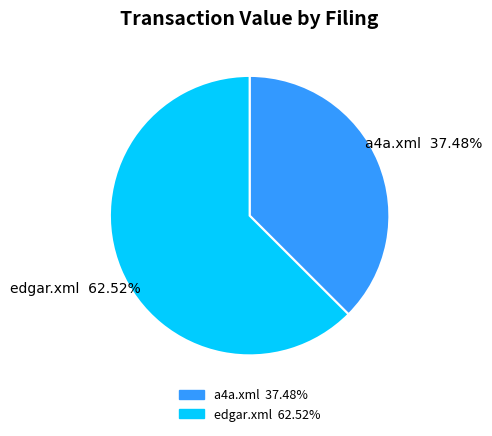

Rank the categories by value from highest to lowest.

edgar.xml, a4a.xml